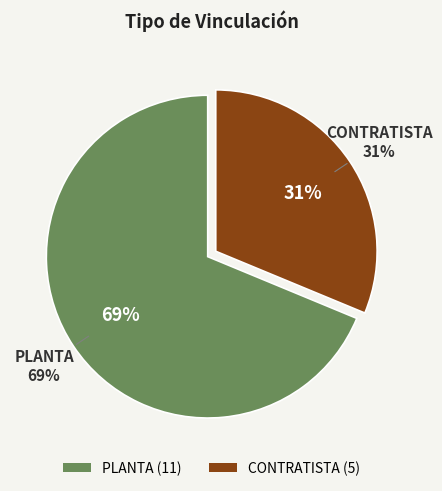

Which has a higher value, CONTRATISTA or PLANTA?

PLANTA